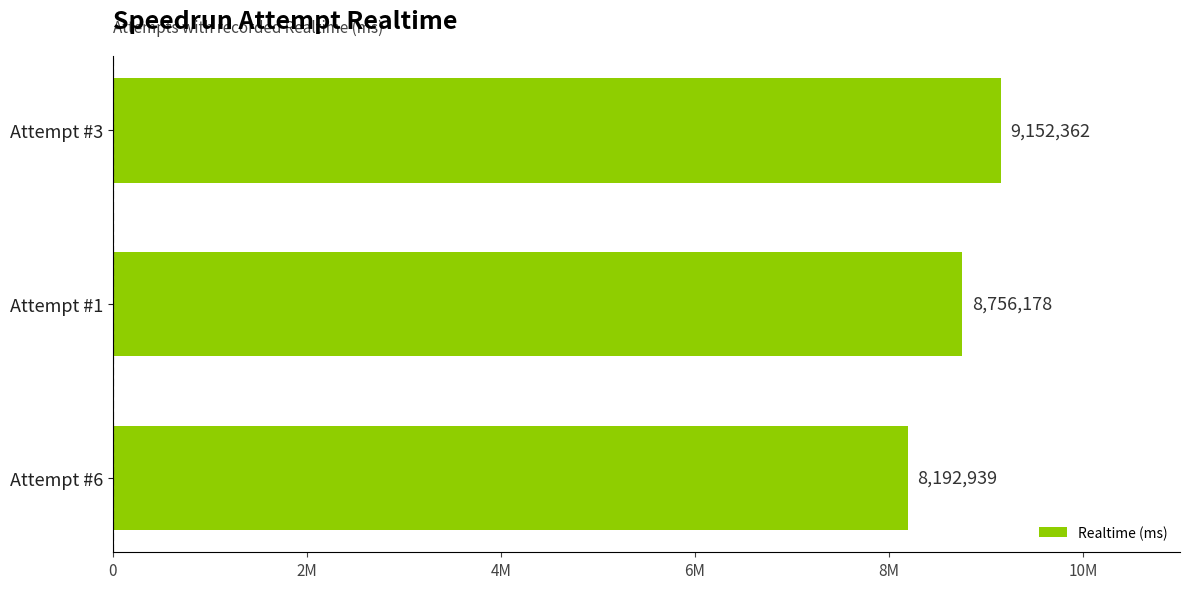

What is the smallest value displayed?

8192939